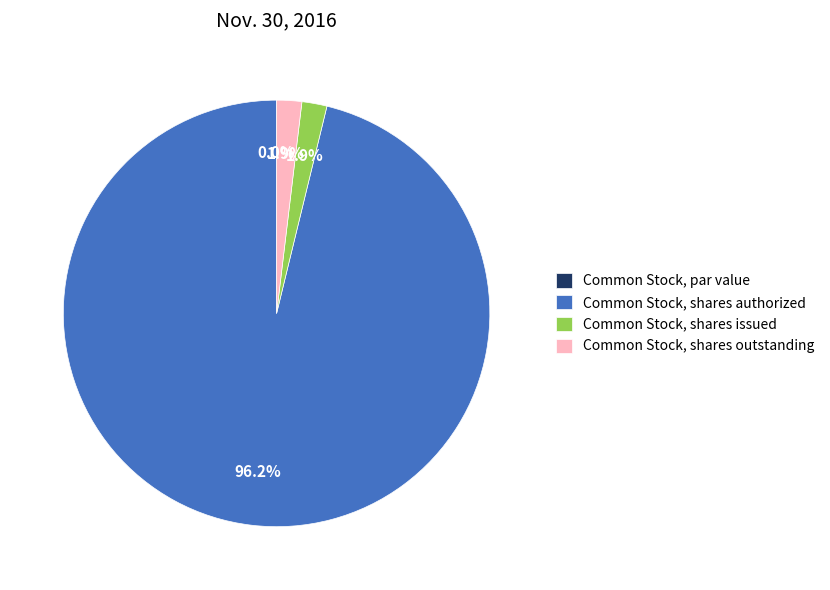

Does any single category account for the majority?

Yes